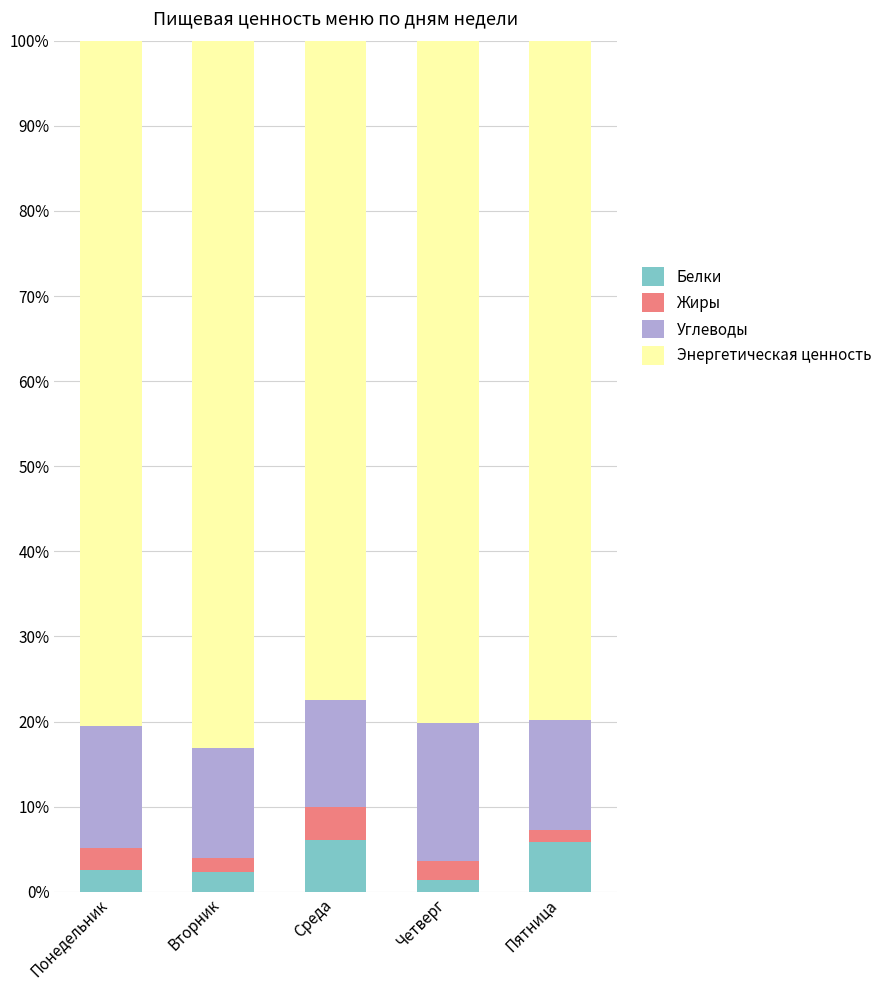

What are all the series names shown in the legend?

Белки, Жиры, Углеводы, Энергетическая ценность